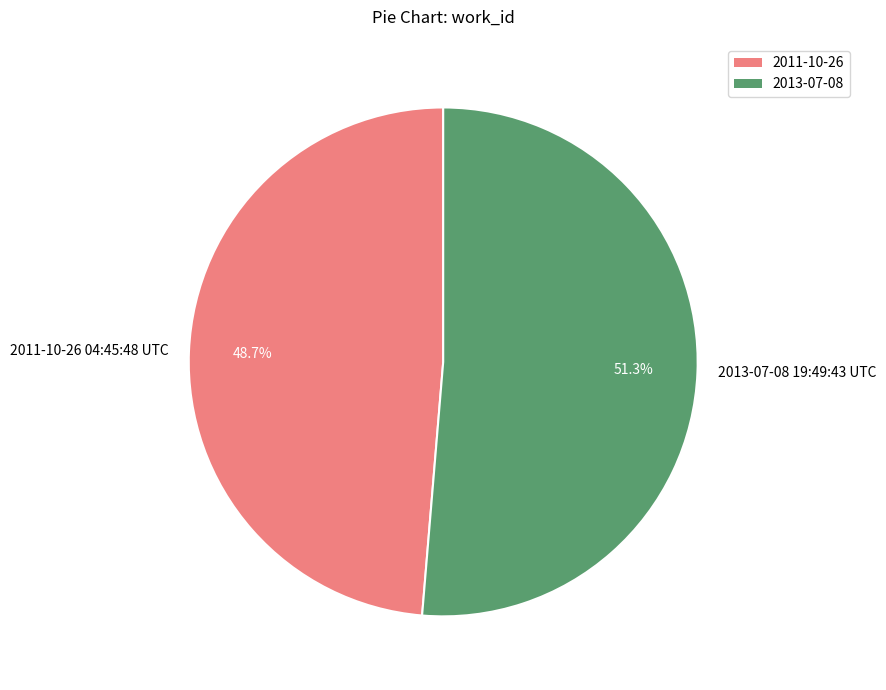

Does 2013-07-08 19:49:43 UTC represent more than half of the total?

Yes